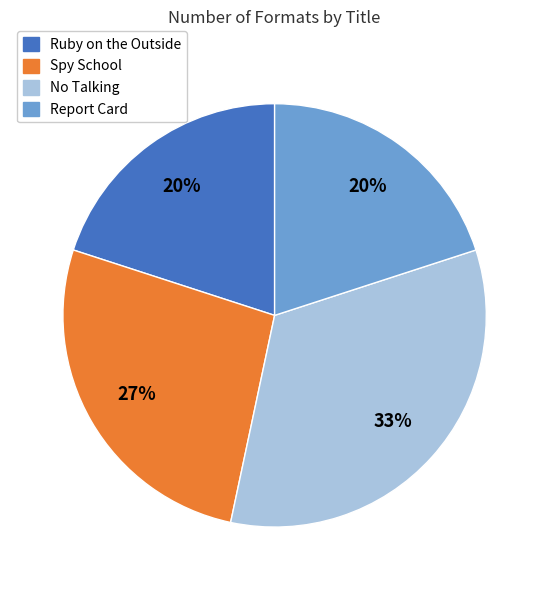

Does Report Card represent more than half of the total?

No